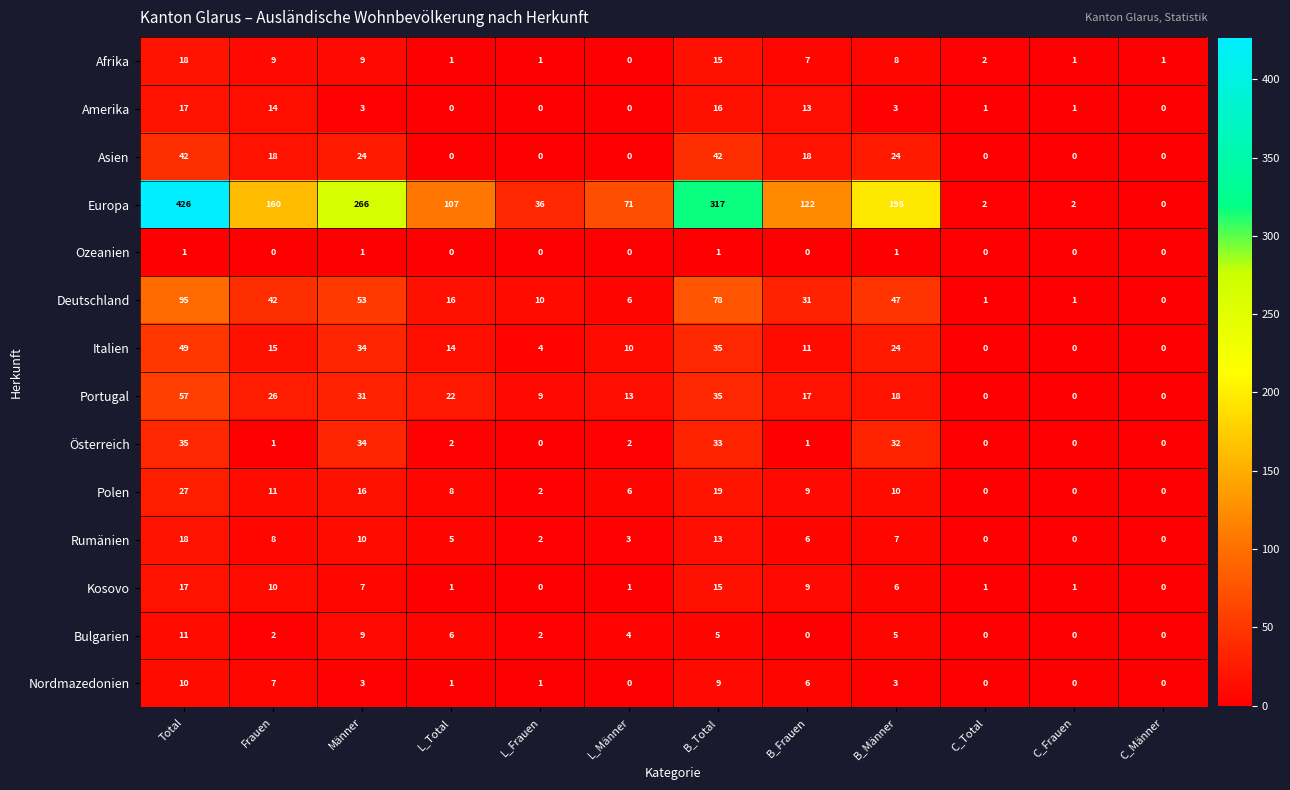

How many values in Polen are above zero?

9